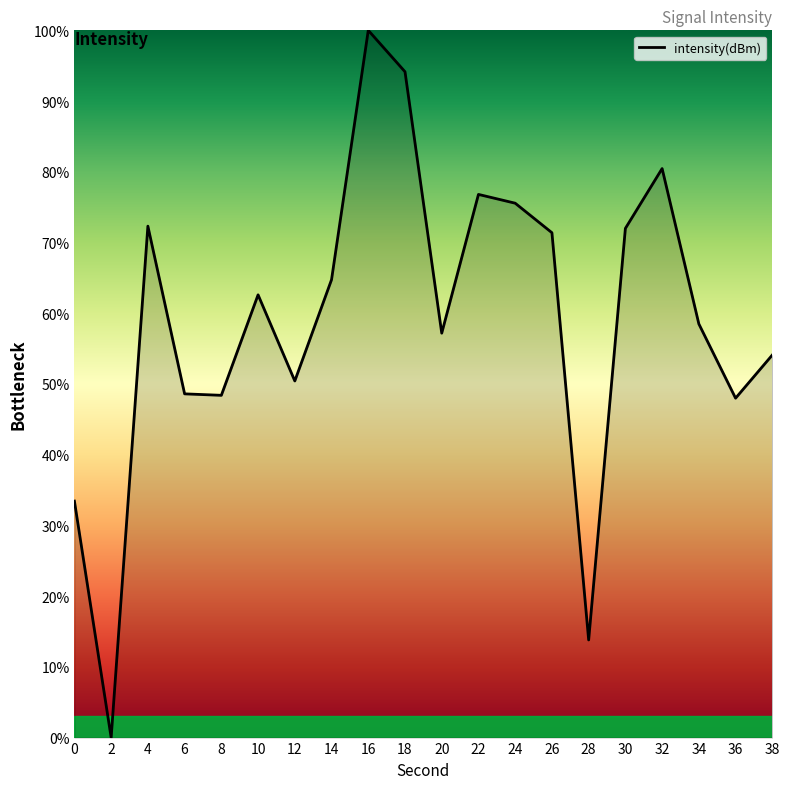

How many lines are shown in the chart?

1